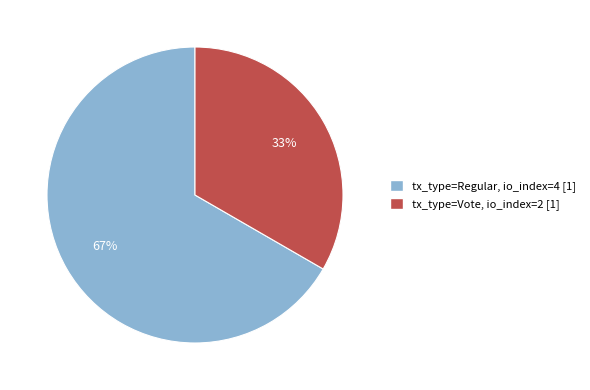

Is it true that tx_type=Regular, io_index=4 [1] is 55% of the pie?

False